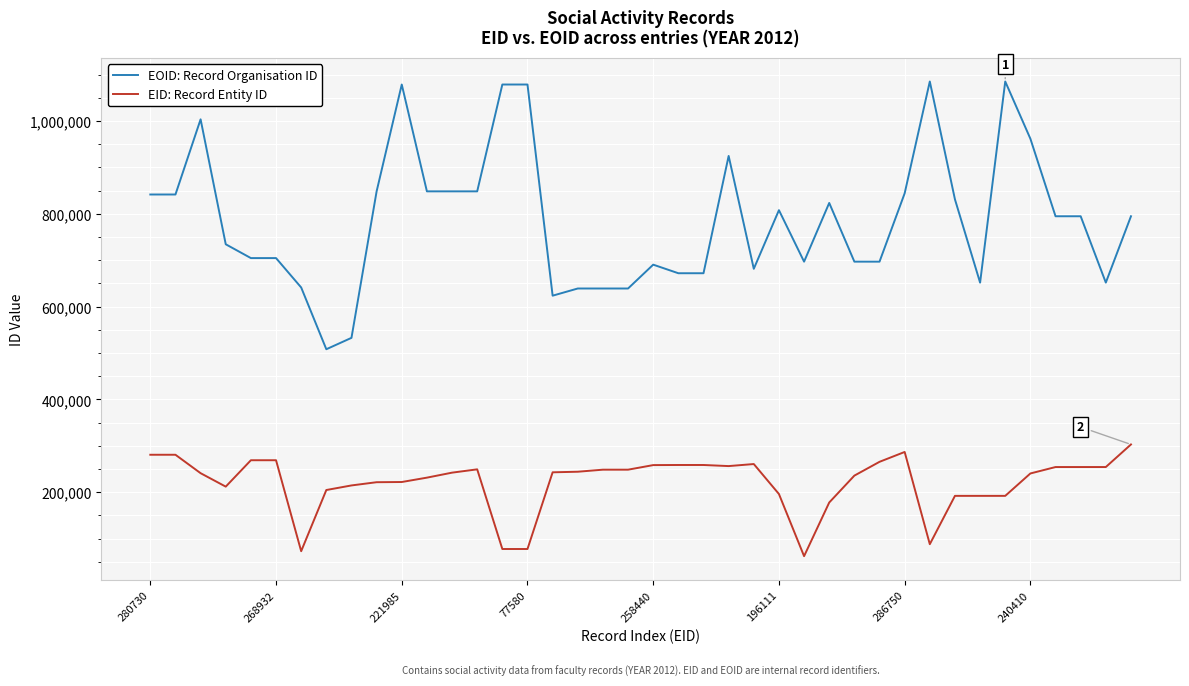

True or false: EID: Record Entity ID and EOID: Record Organisation ID cross at least once.

False